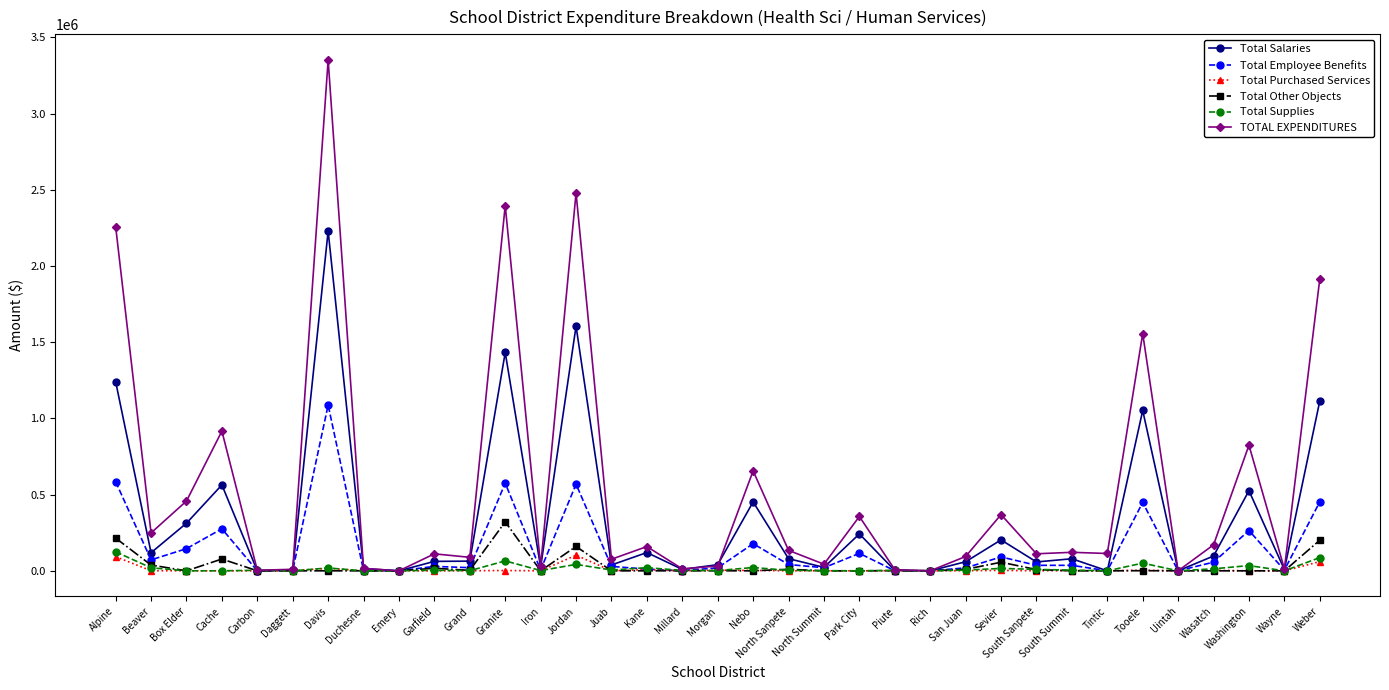

Where is the first local maximum for TOTAL EXPENDITURES?

Cache